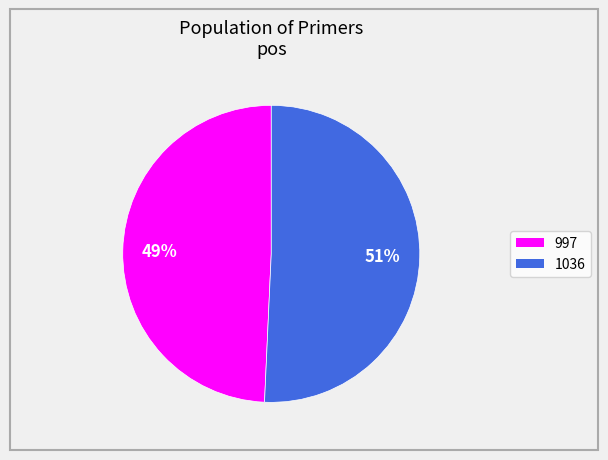

To the nearest percent, what is the average slice percentage?

50%